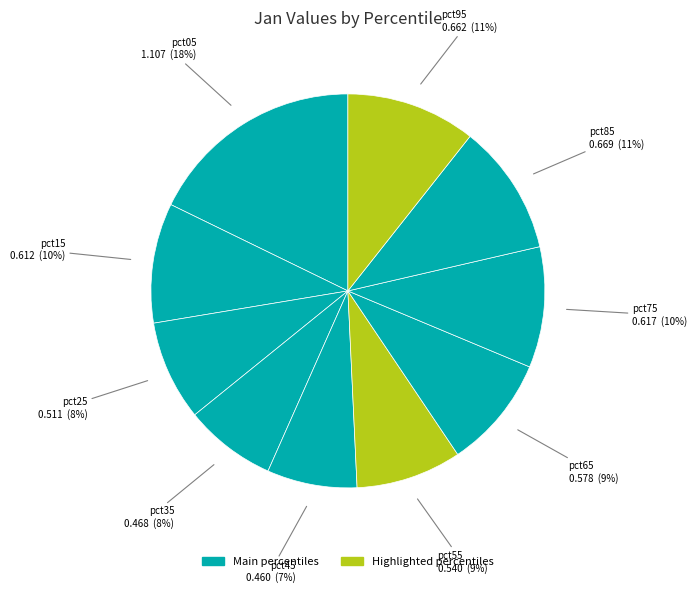

Which category has the smallest portion of the pie?

pct45